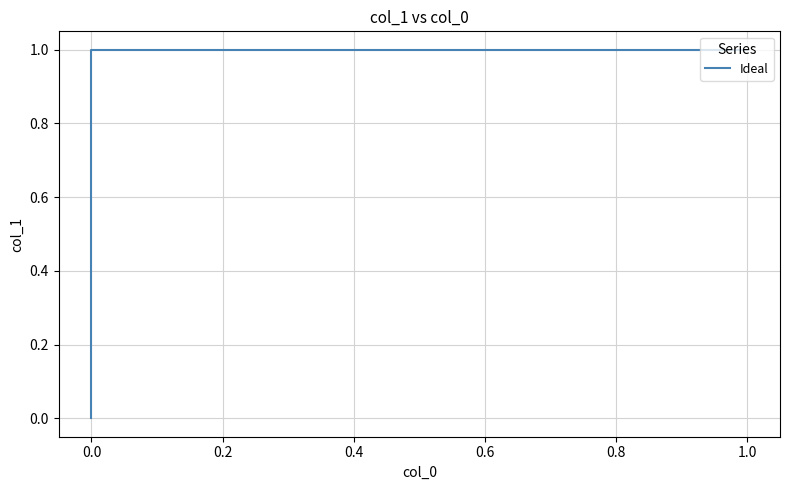

What is the approximate value at 0.0?

1.0